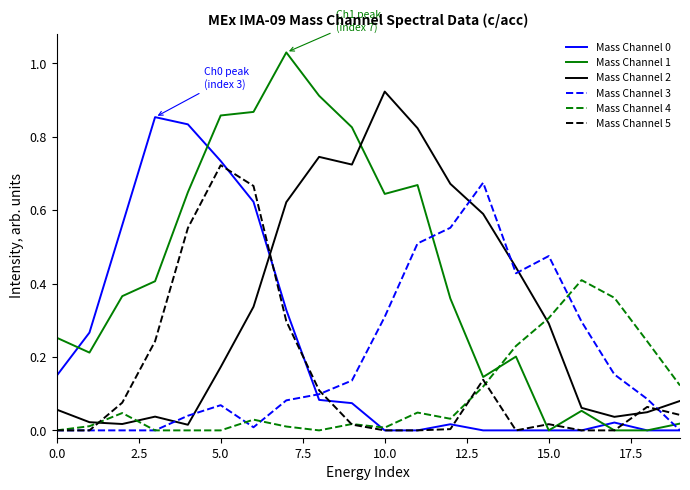

Which series has the largest total across all categories?

Mass Channel 1